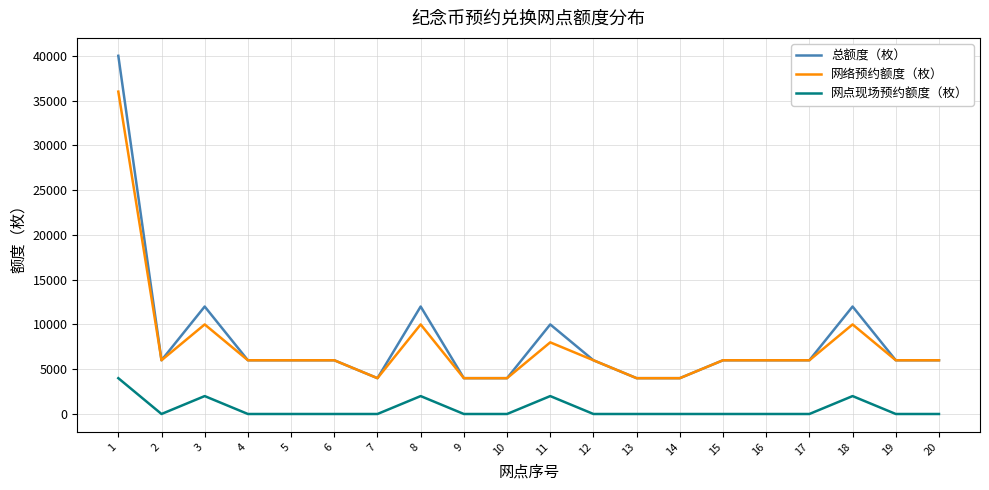

The value of 总额度（枚） at 9 is 4000. True or false?

True